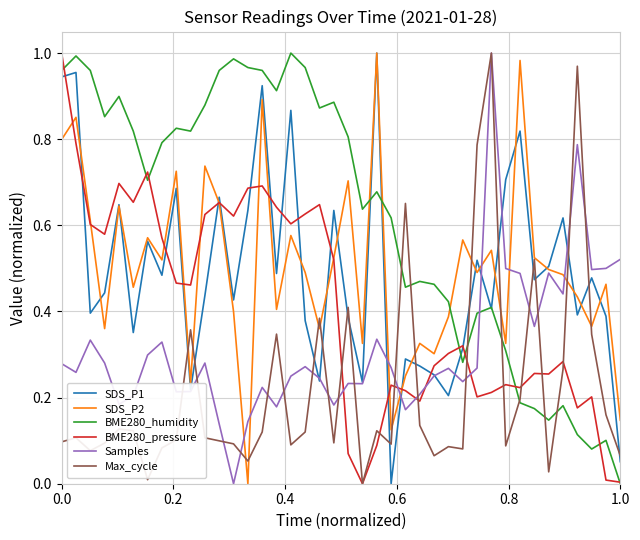

Which series has the largest total across all categories?

BME280_humidity